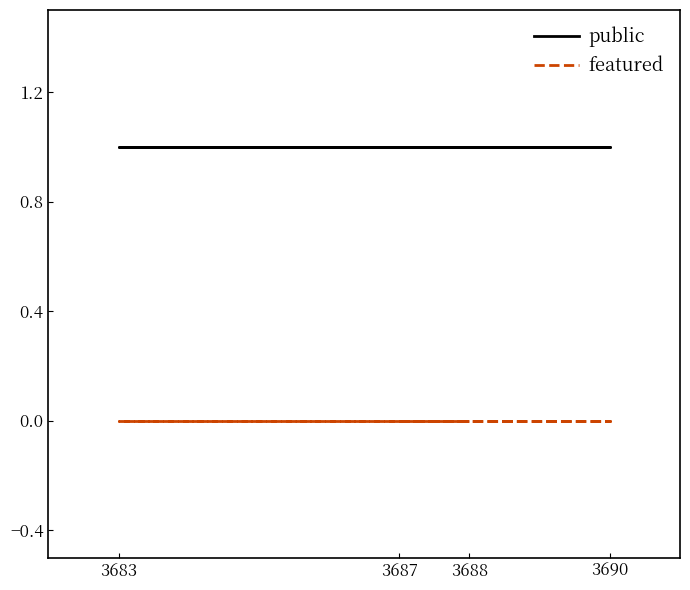

Which has a higher value, 3688 or 3683?

3688